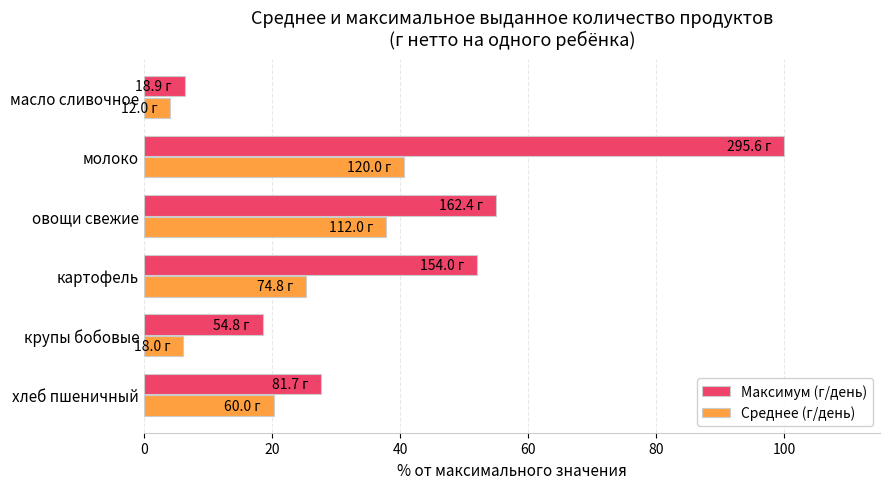

At which category is the sum across all series the highest?

молоко